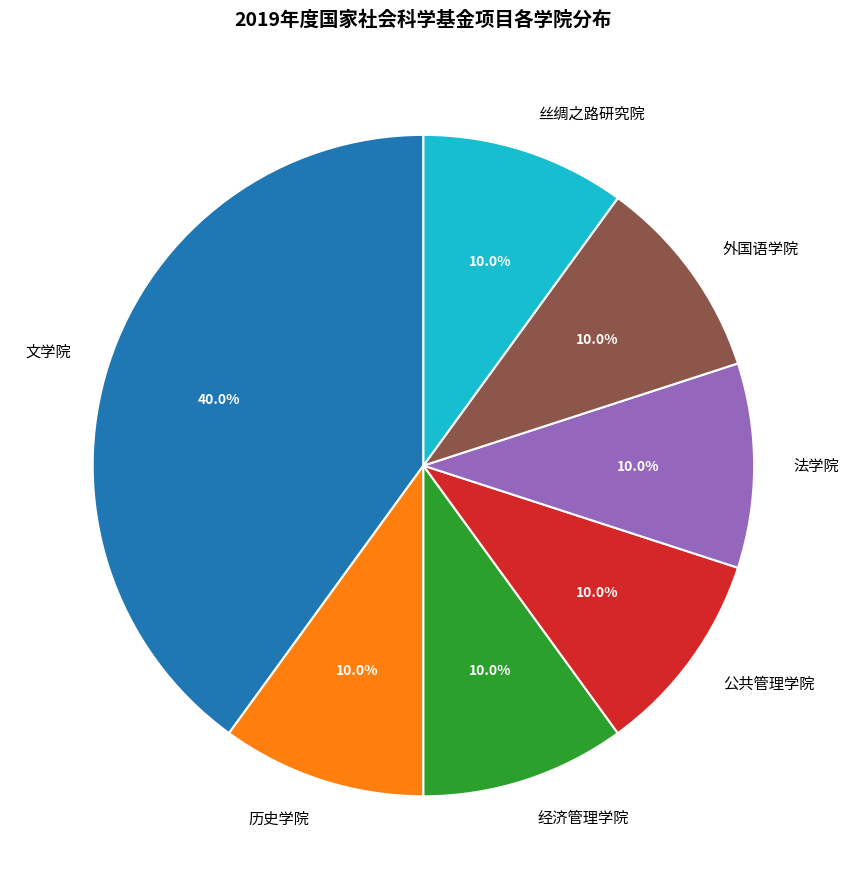

To the nearest percent, what is the combined percentage of 历史学院 and 文学院?

50%